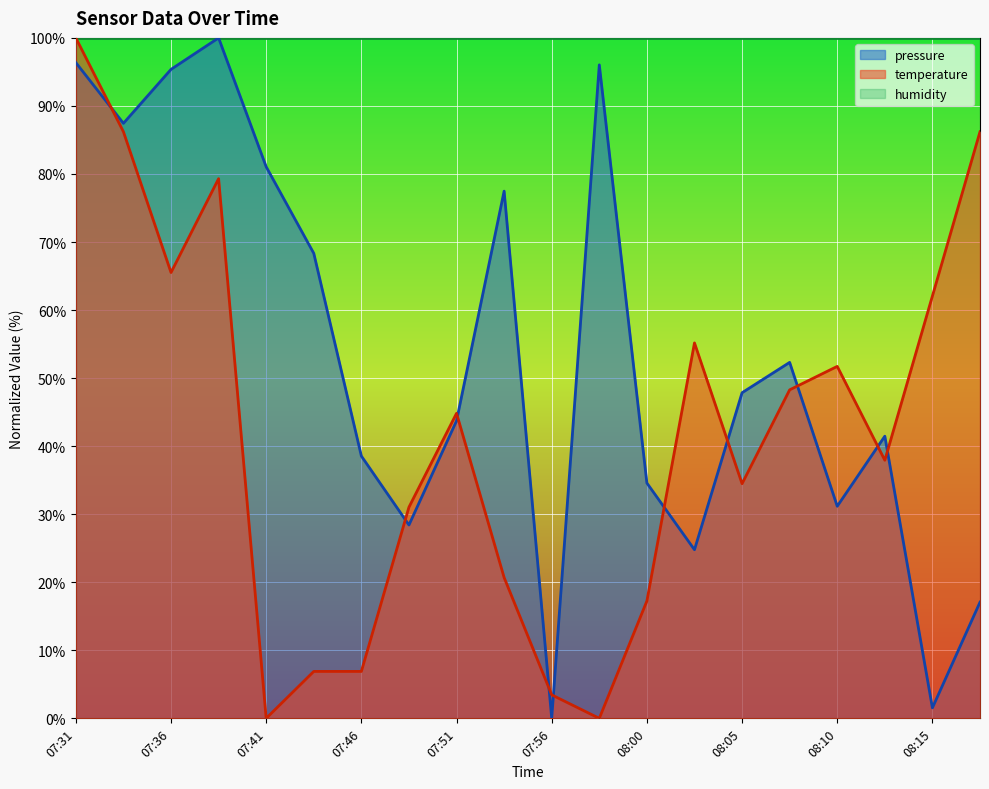

How many categories are shown in the chart?

20